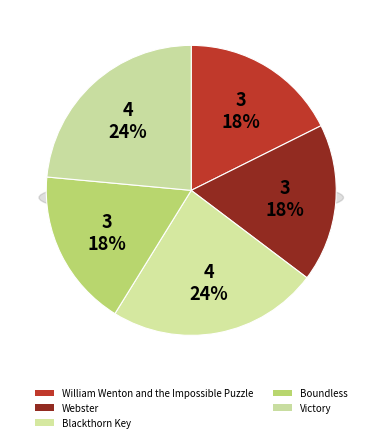

What is the ratio of the value at Webster to the value at William Wenton and the Impossible Puzzle?

1.0